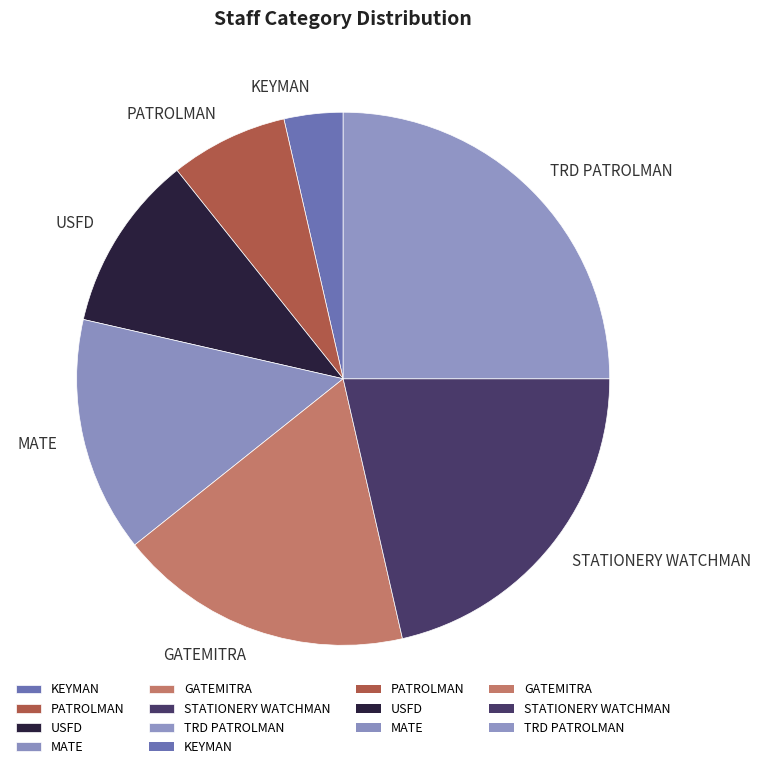

The GATEMITRA slice represents 18% of the pie. True or false?

True